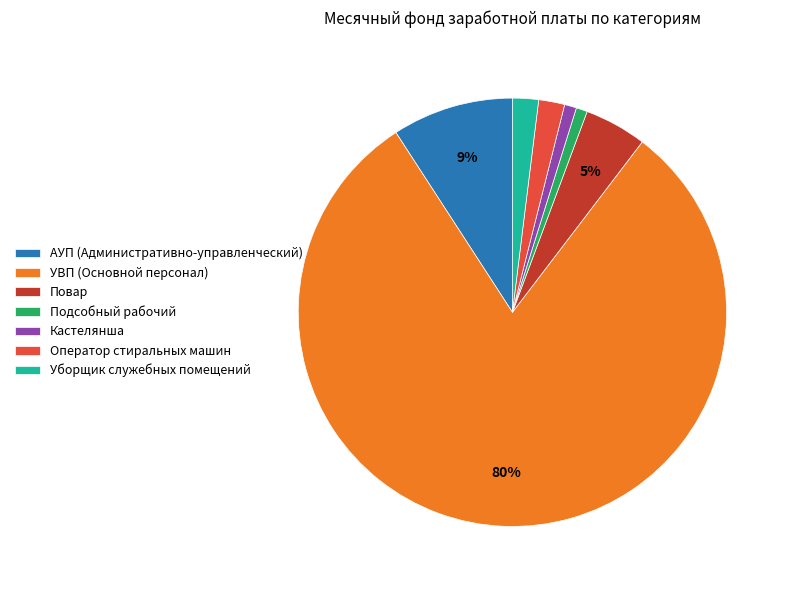

To the nearest percent, what is the difference between the Оператор стиральных машин and АУП (Административно-управленческий) slice percentages?

7%